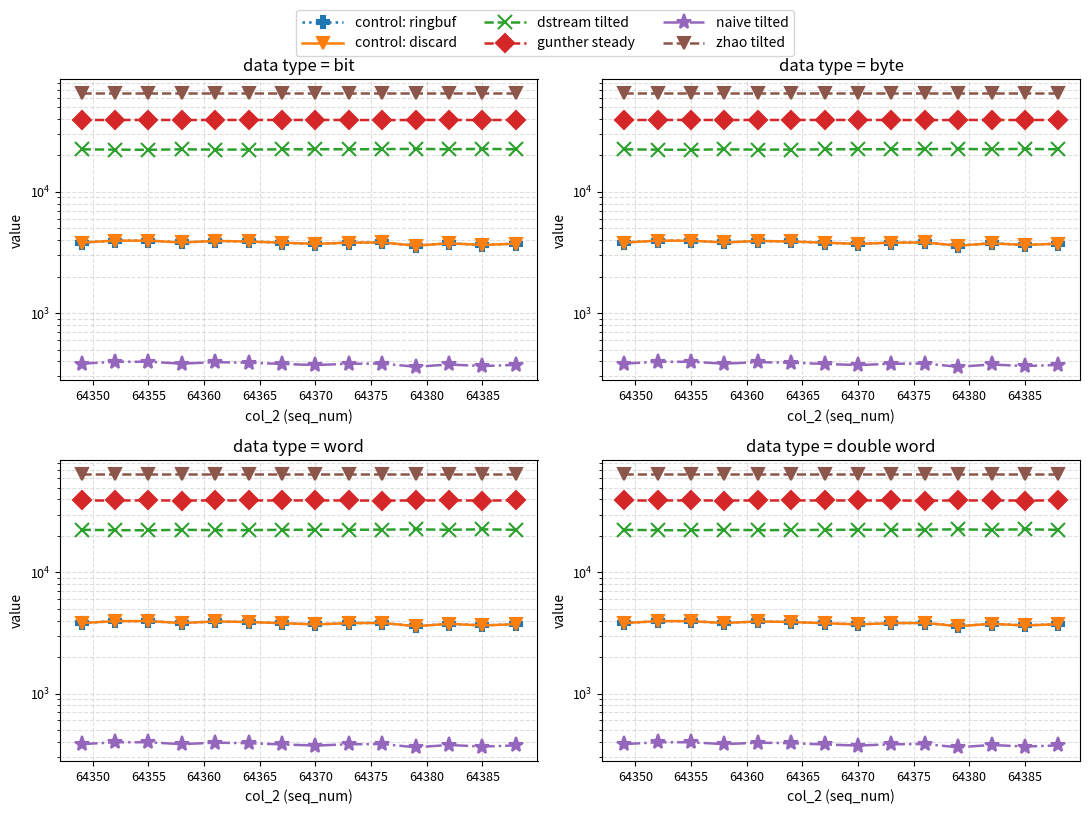

At 64370, list the series in order from smallest to largest.

naive tilted, control: ringbuf, control: discard, dstream tilted, gunther steady, zhao tilted